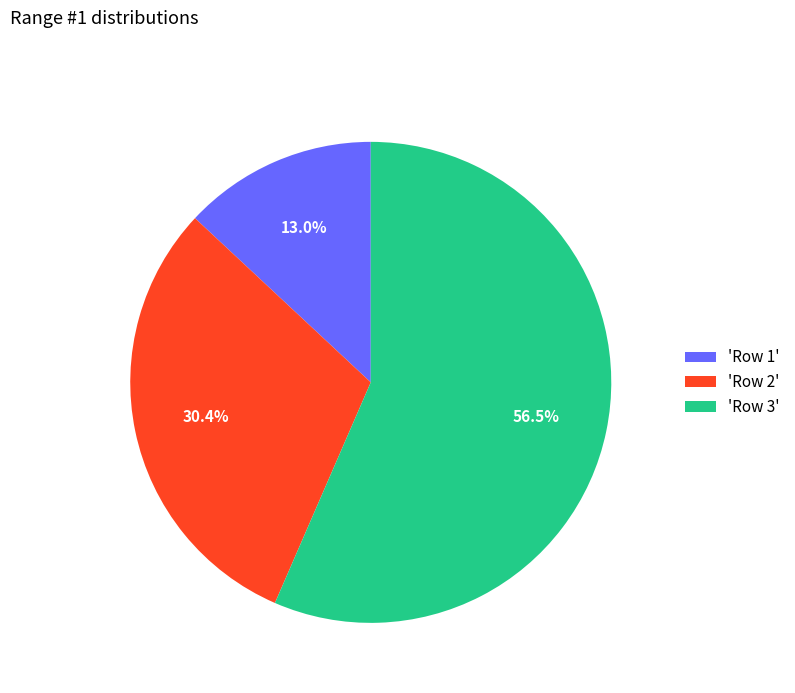

What is the smallest slice in the pie chart?

'Row 1'